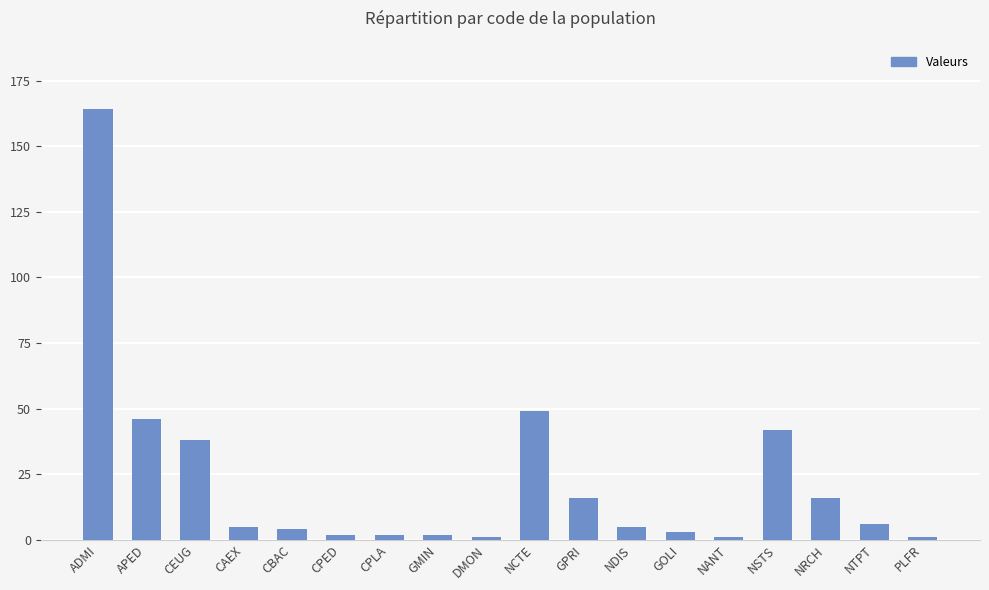

What is the sum of all values?

403